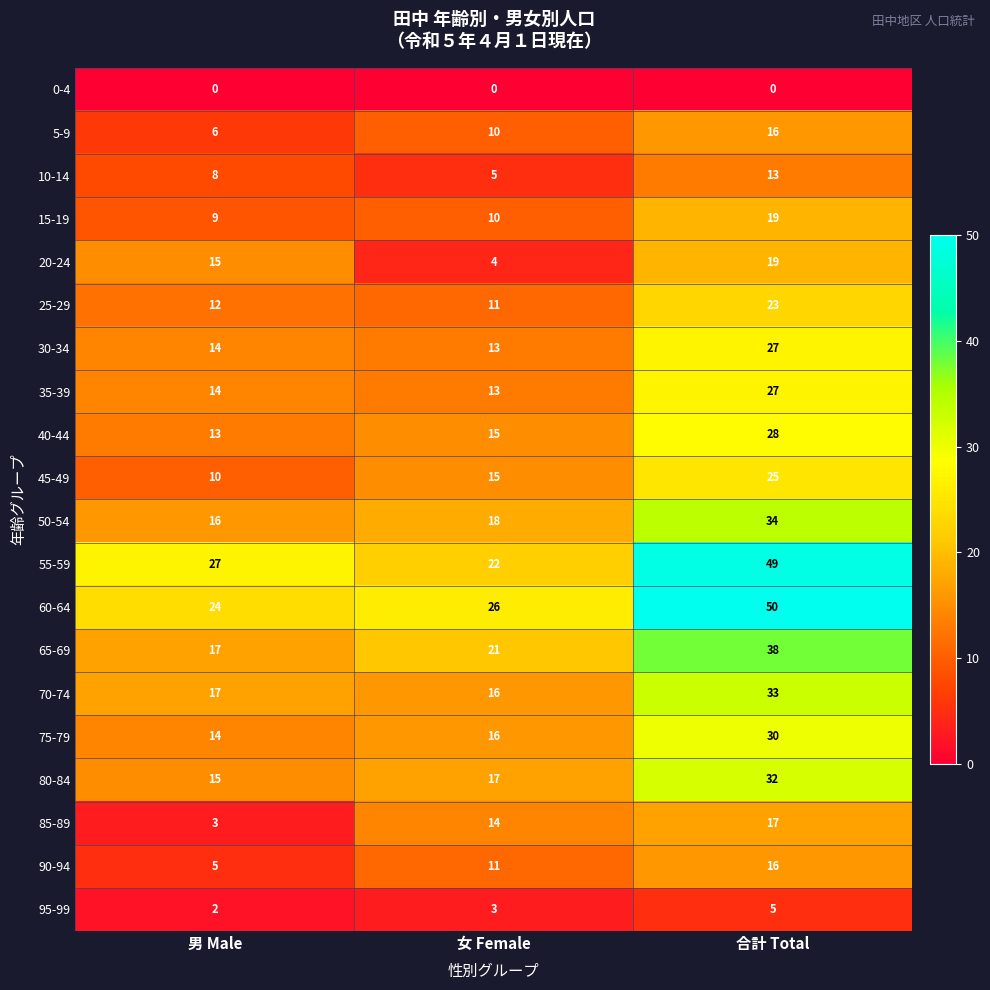

Which category has the highest value in the 15-19 series?

合計 Total